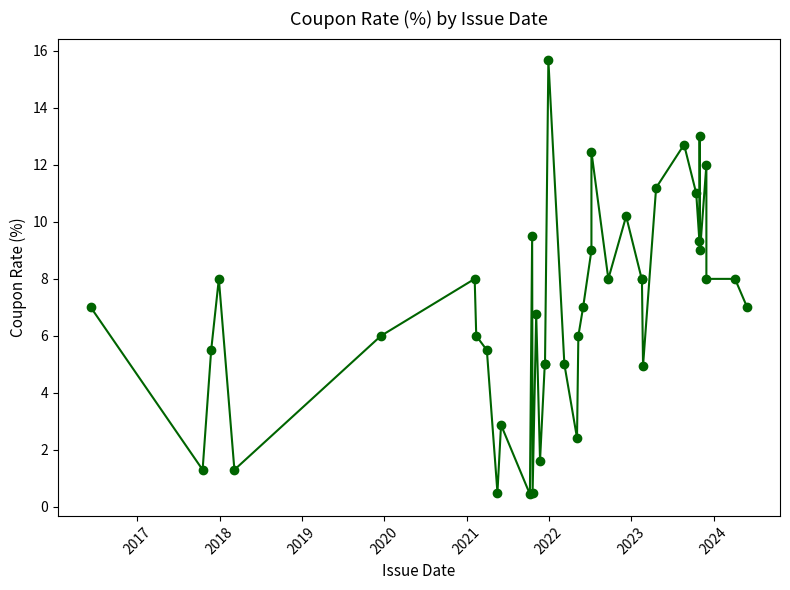

How many data points are above 7?

19